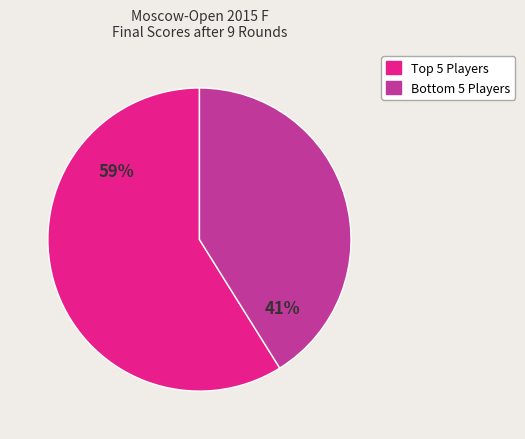

Is there any slice that represents more than half of the pie?

Yes